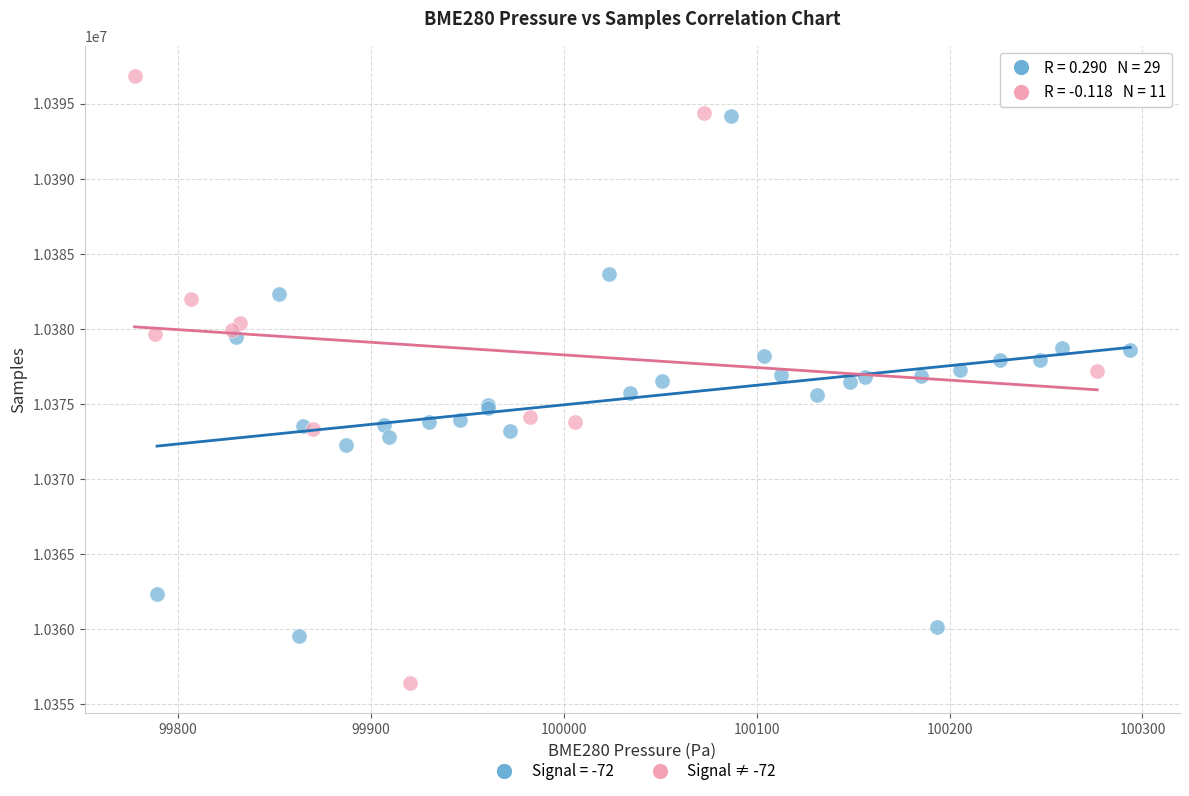

Which series reaches the maximum Y coordinate?

Signal ≠ -72